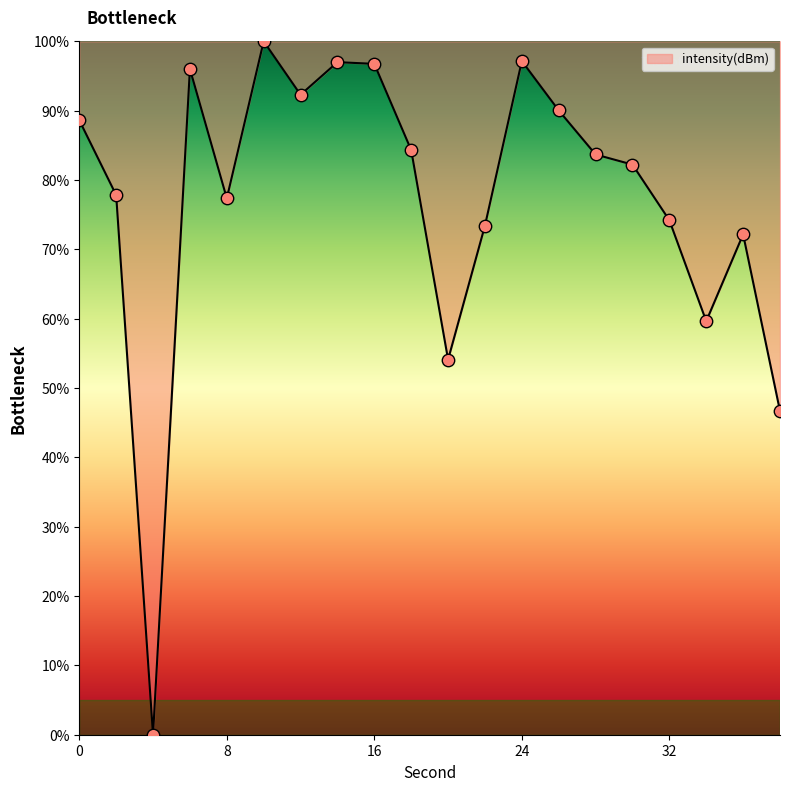

What is the difference between the maximum and minimum values?

100.0